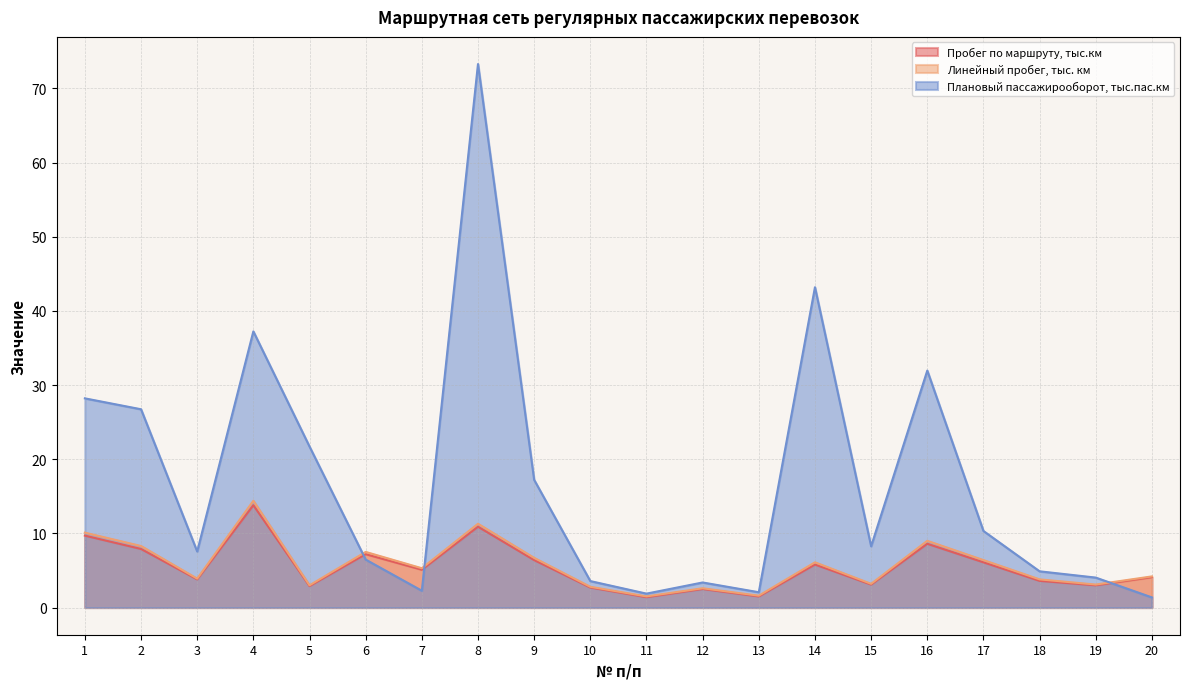

True or false: Пробег по маршруту, тыс.км has a value of 3.2 at 9.

False